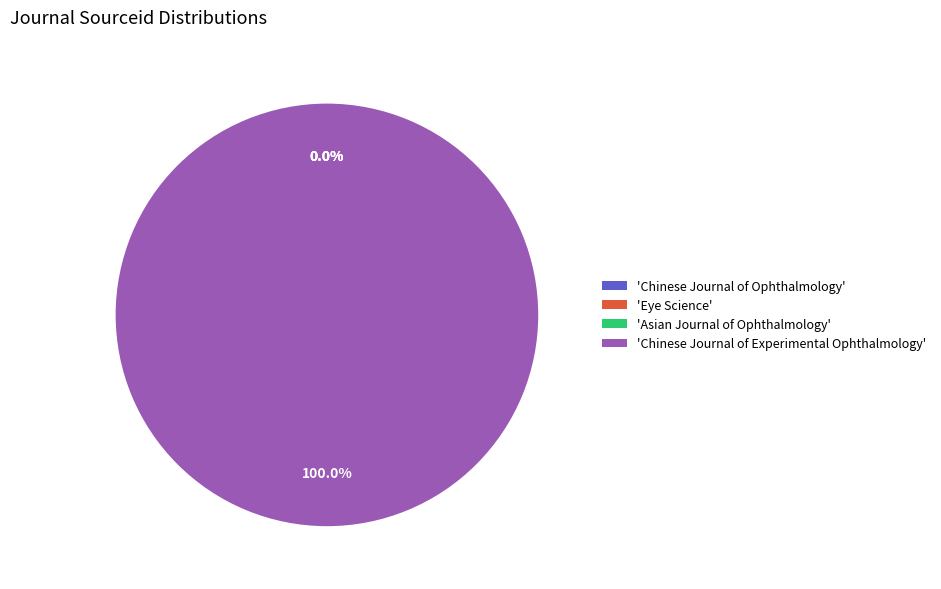

What is the largest slice in the pie chart?

'Chinese Journal of Experimental Ophthalmology'